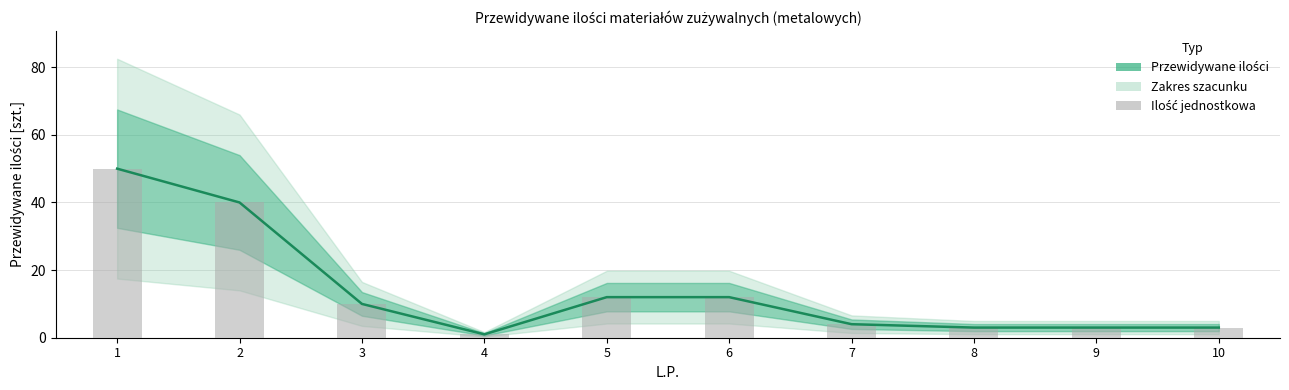

List the labels in order of Ilość jednostkowa value, smallest first.

4, 8, 9, 10, 7, 3, 5, 6, 2, 1